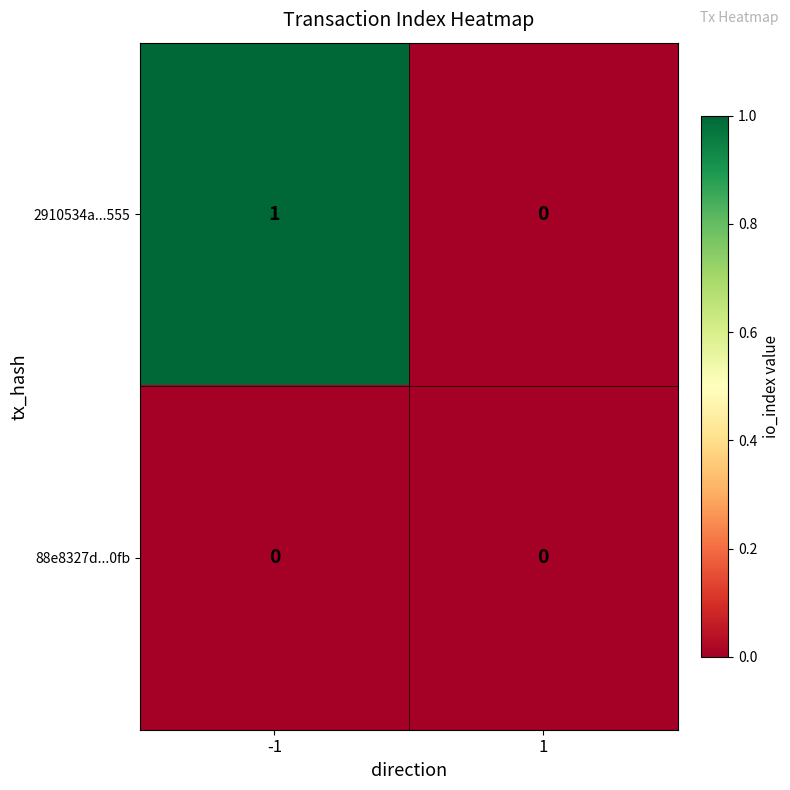

Count the number of categories in the chart.

2